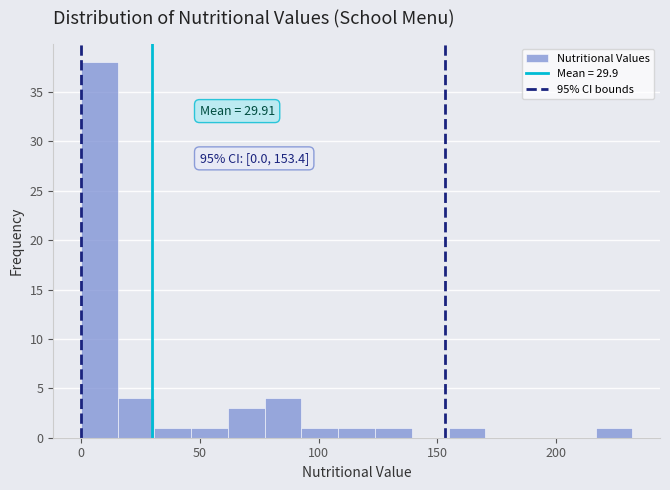

Around what value on the x-axis is the tallest bar? Give the approximate position of its centre, as read against the axis.

10